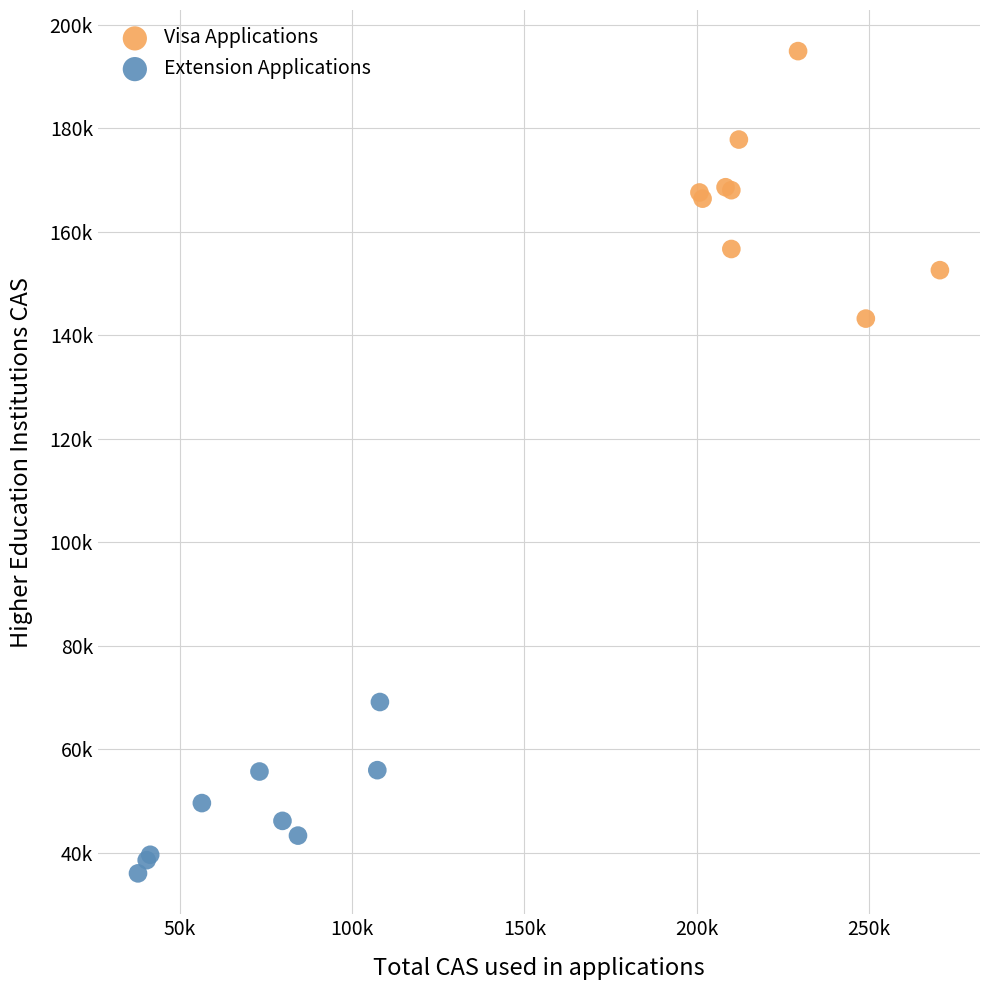

Which series contains the highest Y value?

Visa Applications